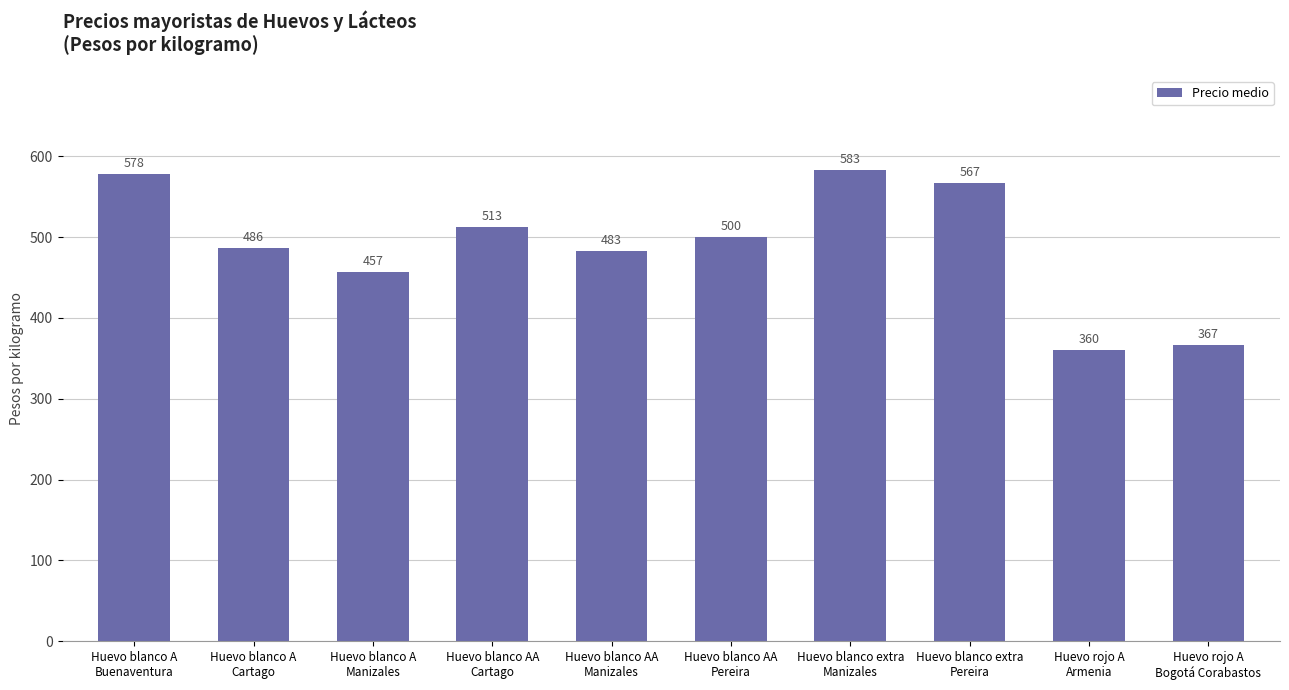

How many series are shown in this chart?

1